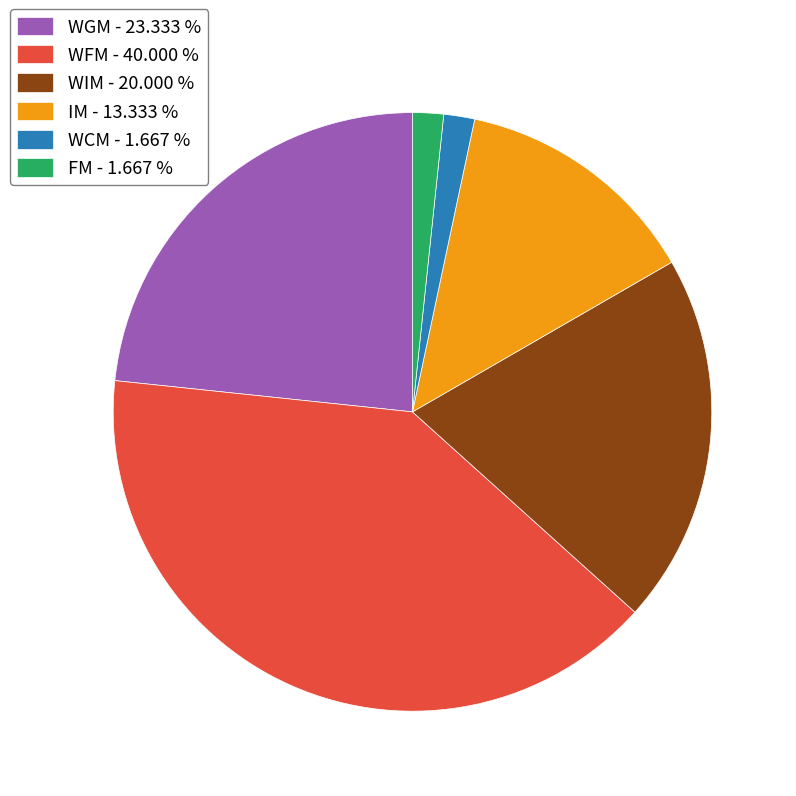

Does any single category account for the majority?

No